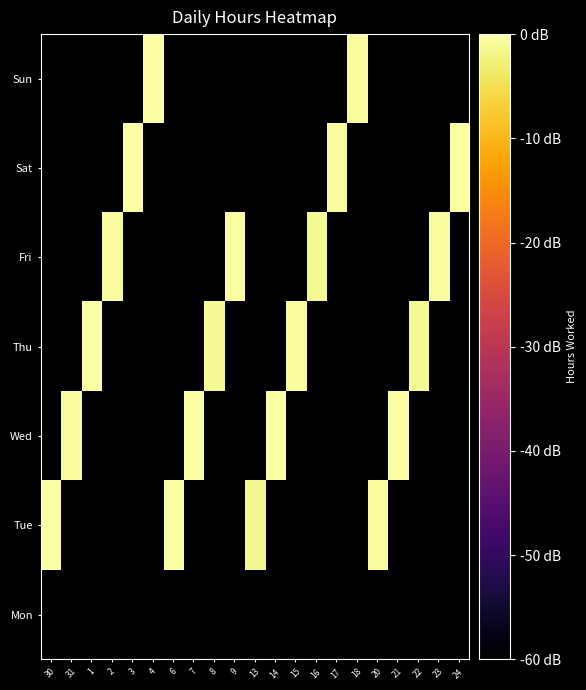

Count the number of categories in the chart.

21